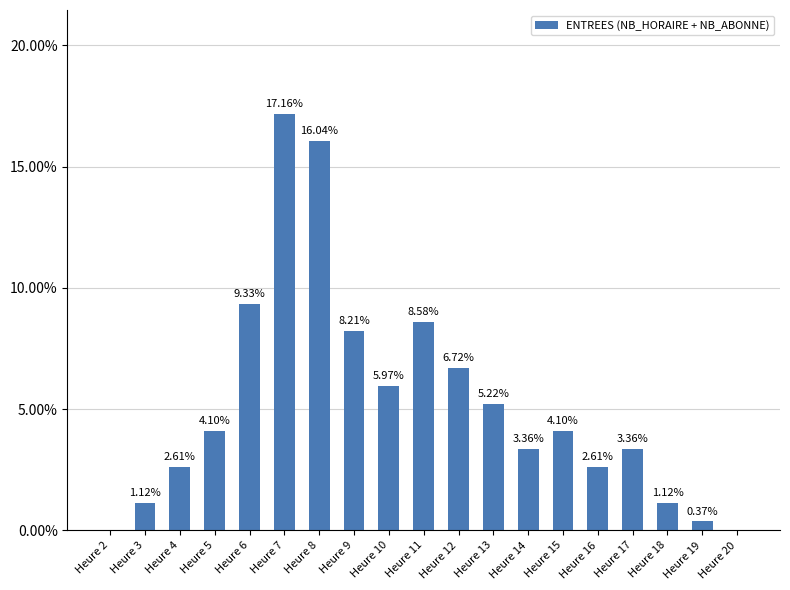

What is the greatest value displayed?

0.2